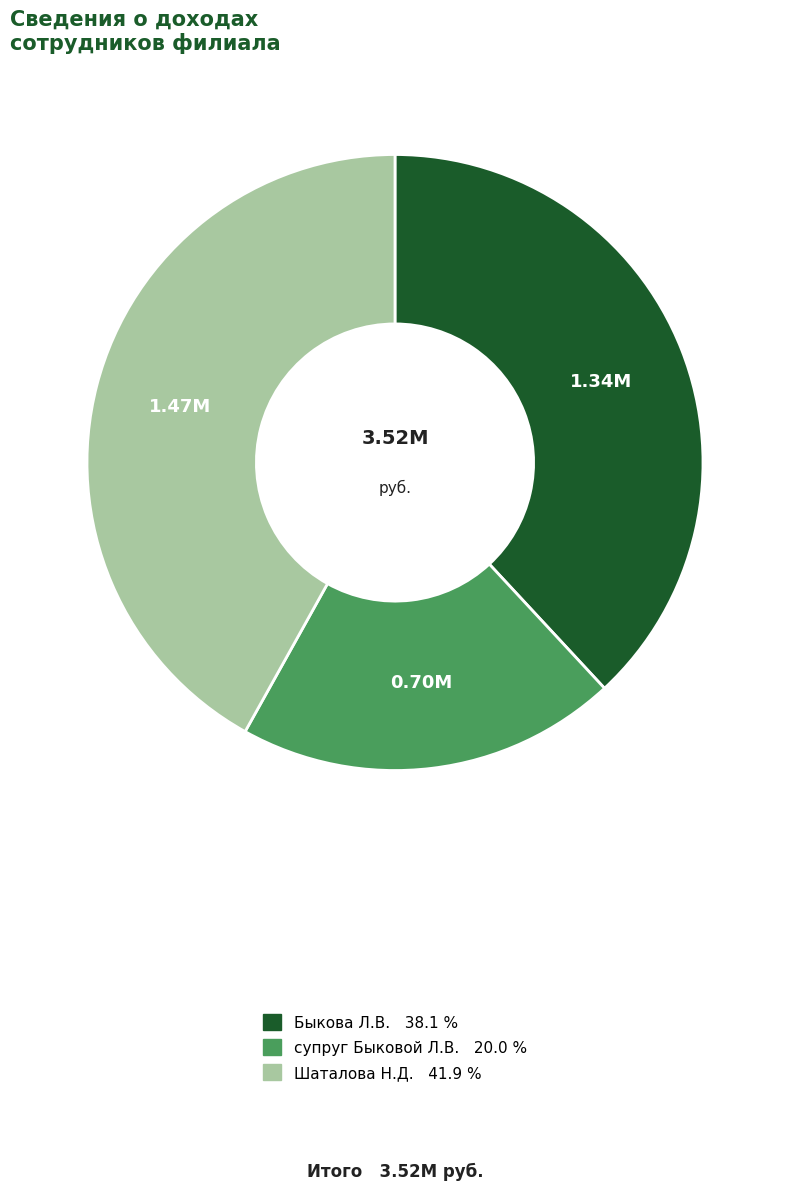

What is the smallest slice in the pie chart?

супруг Быковой Л.В.